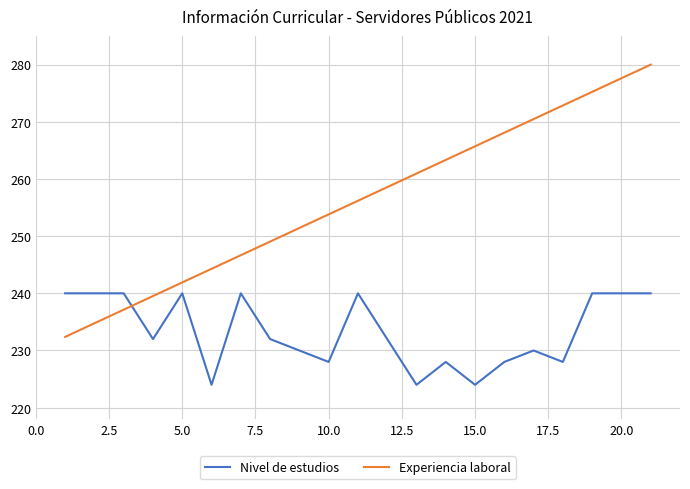

True or false: Experiencia laboral has more than 0 points higher than both neighbors.

False